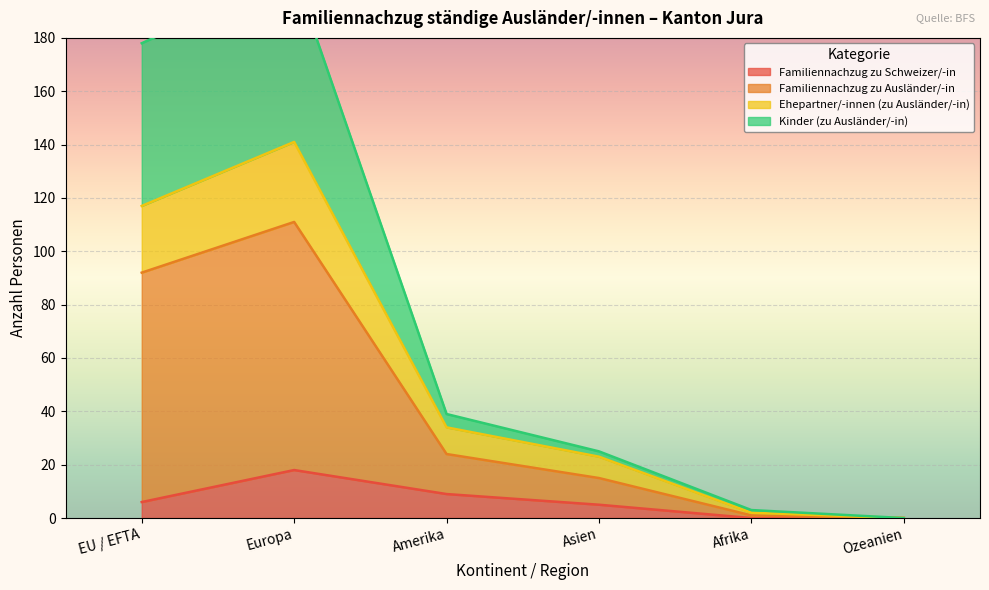

True or false: Kinder (zu Ausländer/-in) has more than 1 points higher than both neighbors.

False